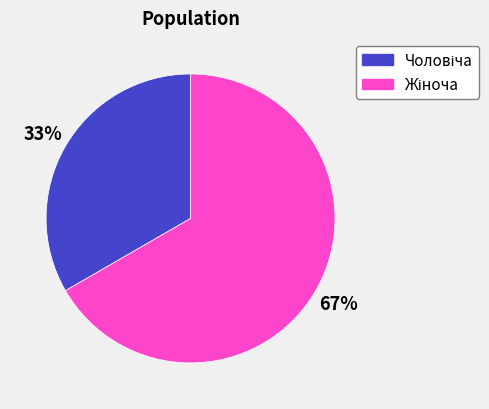

How many segments does this pie chart have?

2